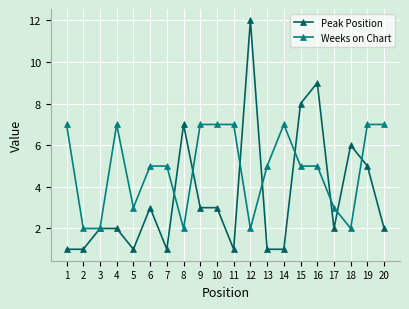

What is the sum of the Weeks on Chart values at 17 and 14?

10